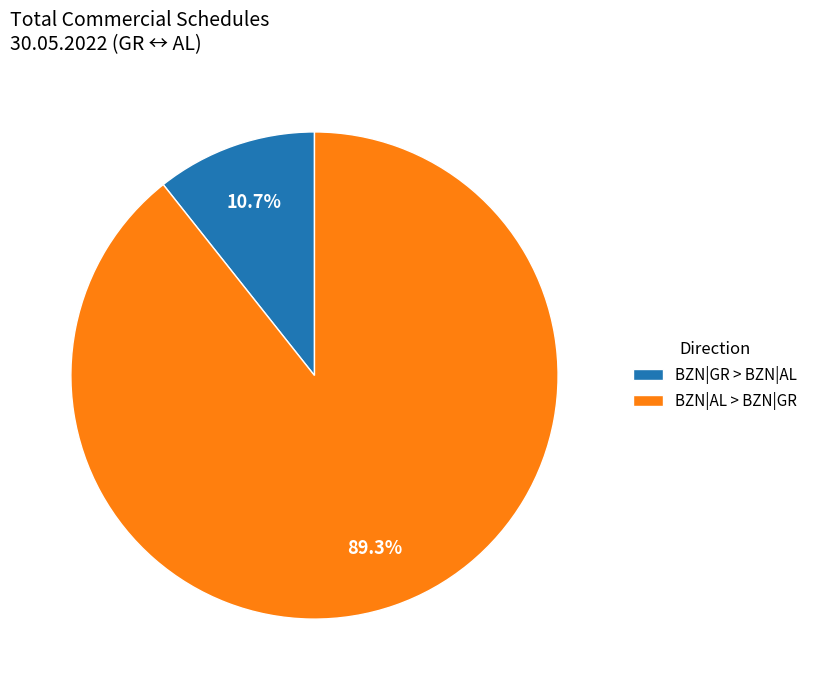

Rank the categories by value from lowest to highest.

BZN|GR > BZN|AL, BZN|AL > BZN|GR